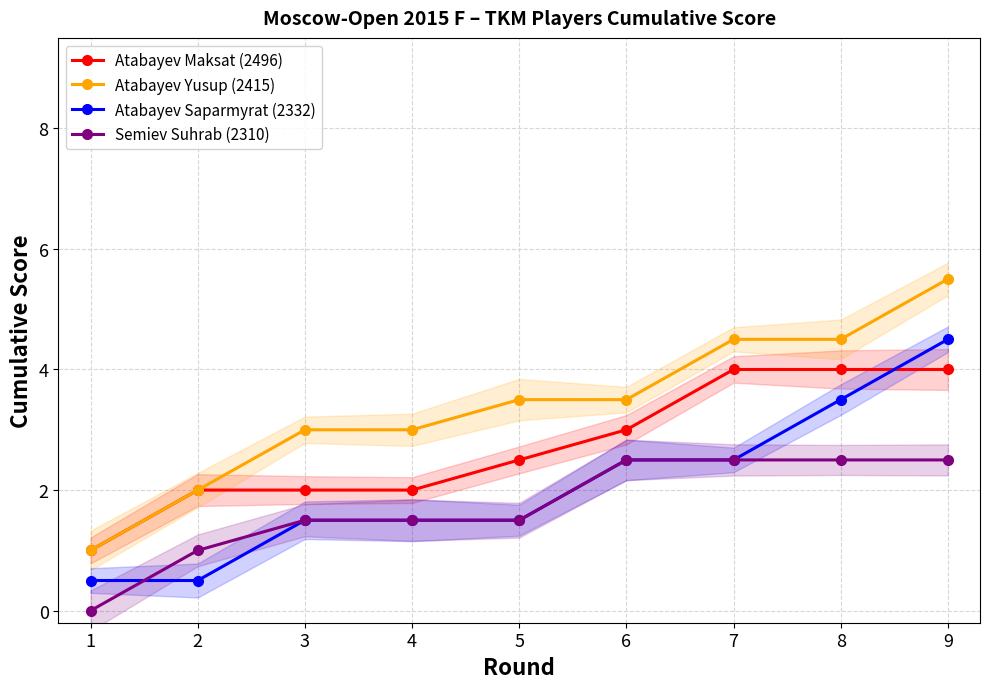

Is it true that Atabayev Maksat (2496) equals 1.3 at 1?

False